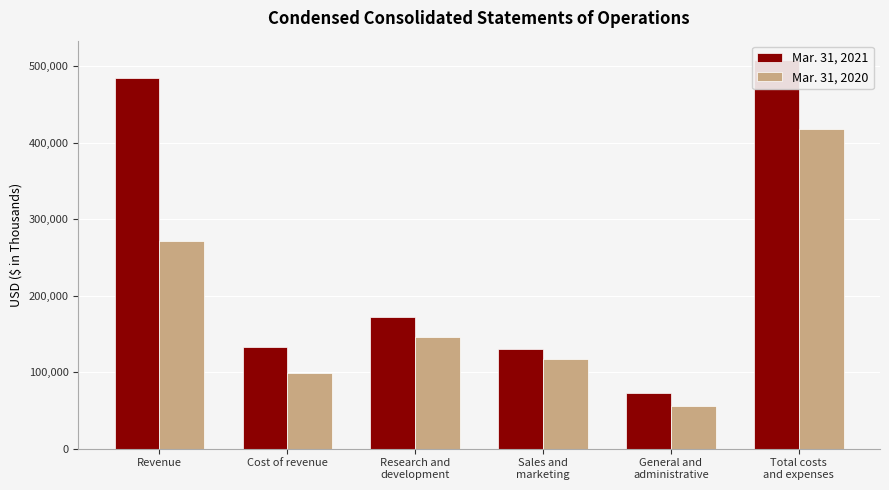

What is the label of the 4th bar from the left?

Sales and
marketing